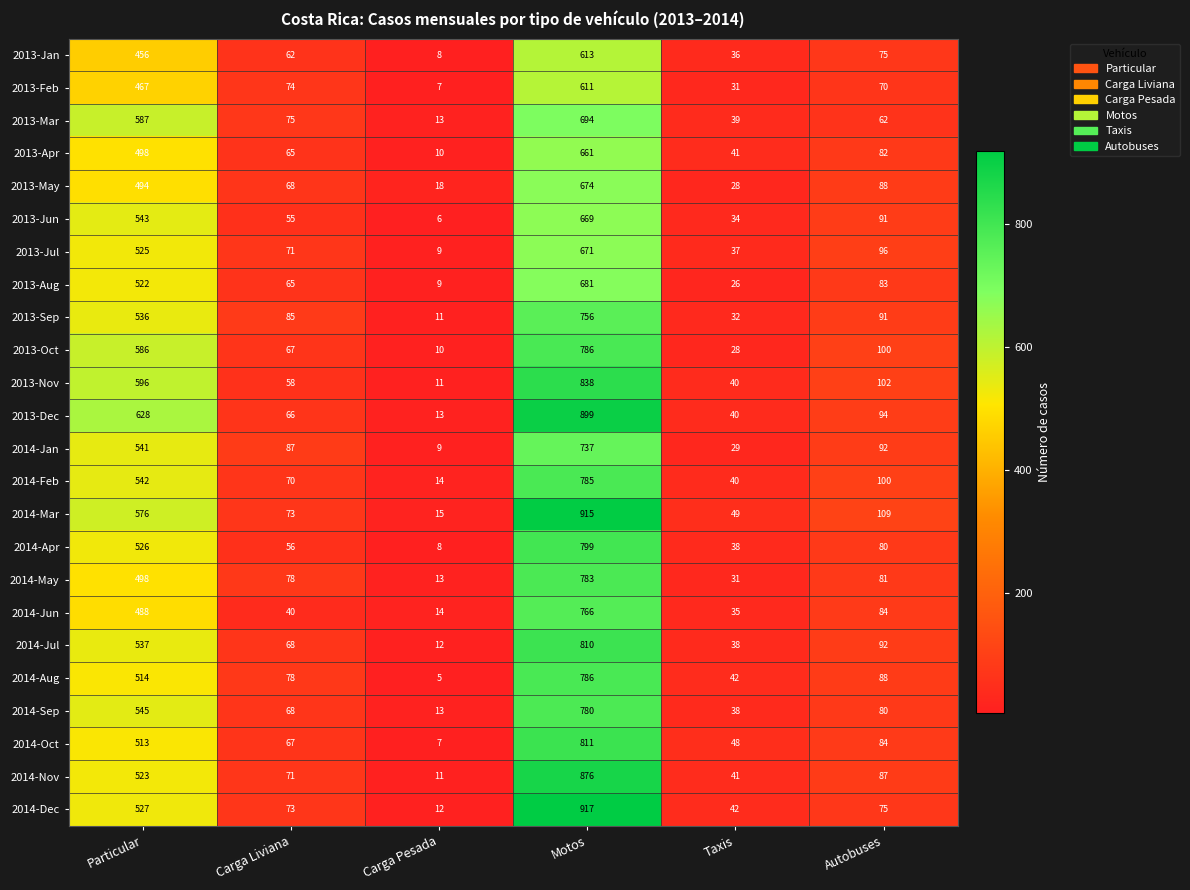

What is the difference between the maximum and minimum values in the 2013-Sep series?

745